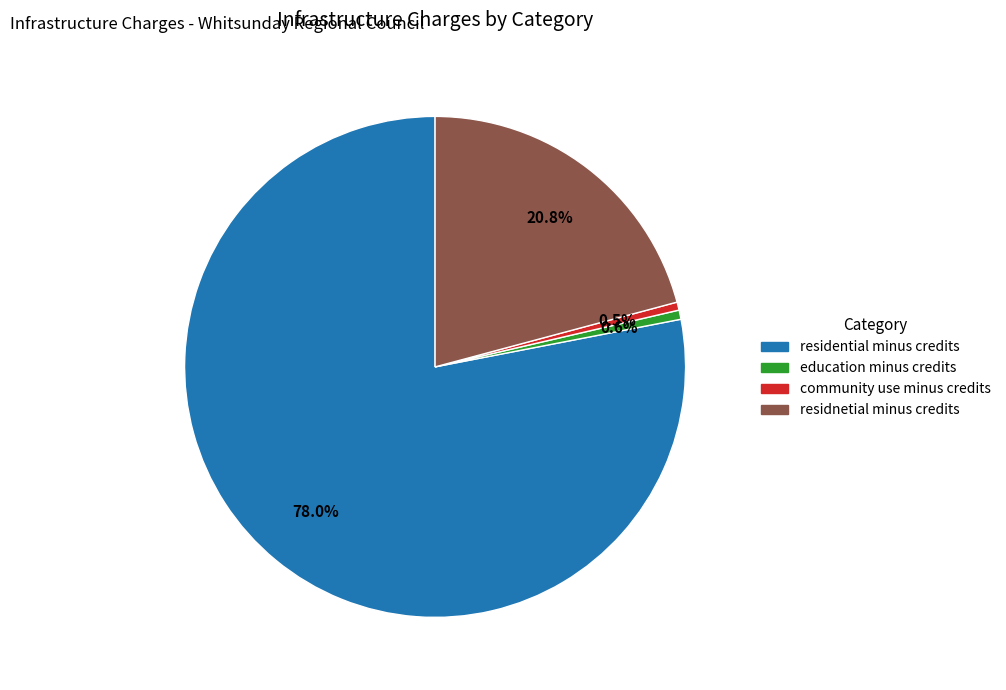

How many slices are in this pie chart?

4